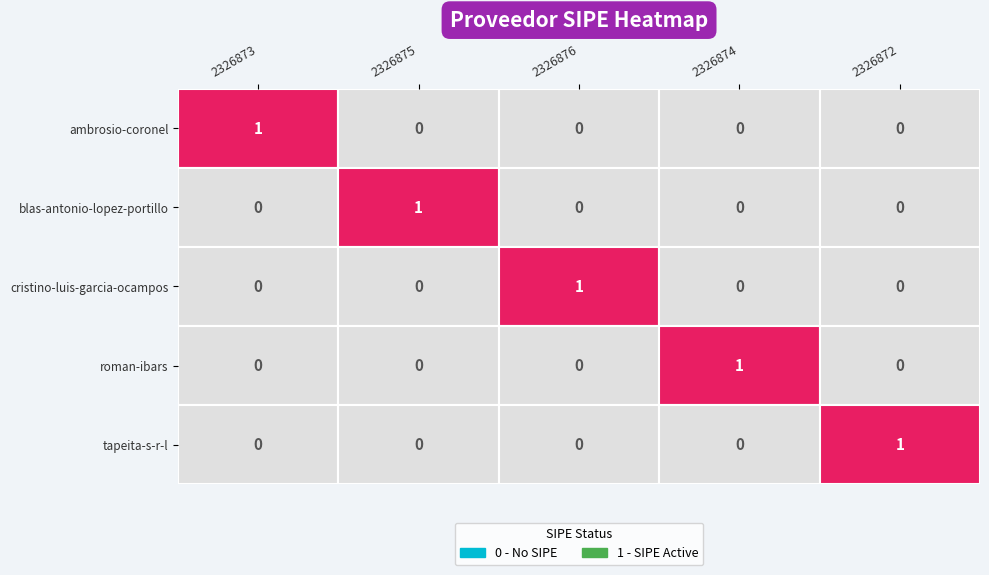

True or false: roman-ibars has a value of 0 at 2326876.

True